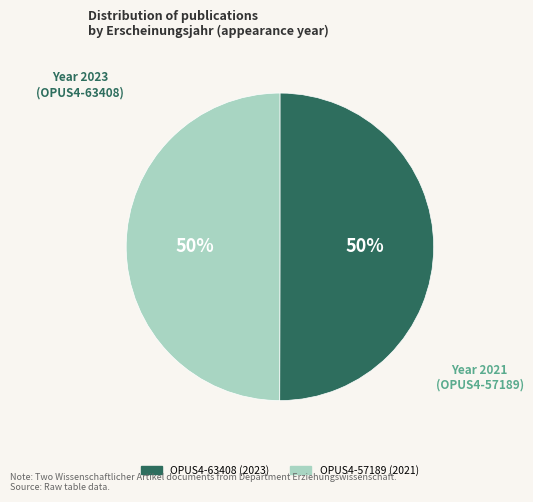

Approximately how many times larger is the value at OPUS4-63408 compared to OPUS4-57189?

1.0